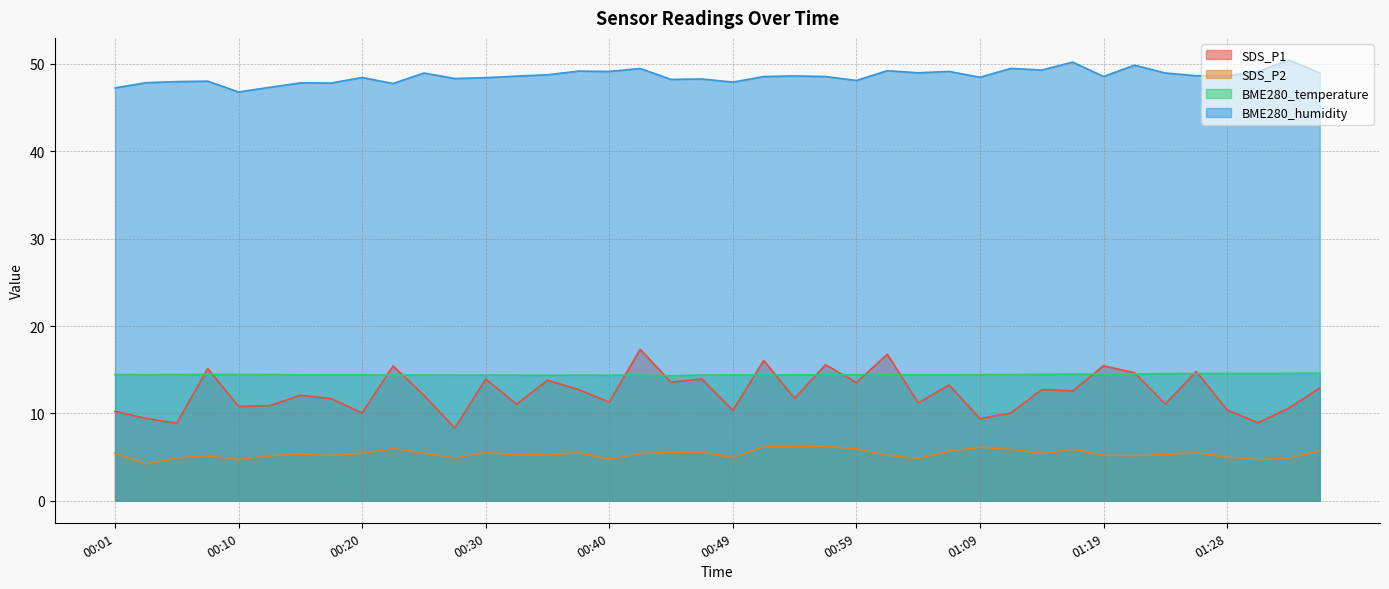

The value of BME280_temperature at 01:21 is 14.5. True or false?

True